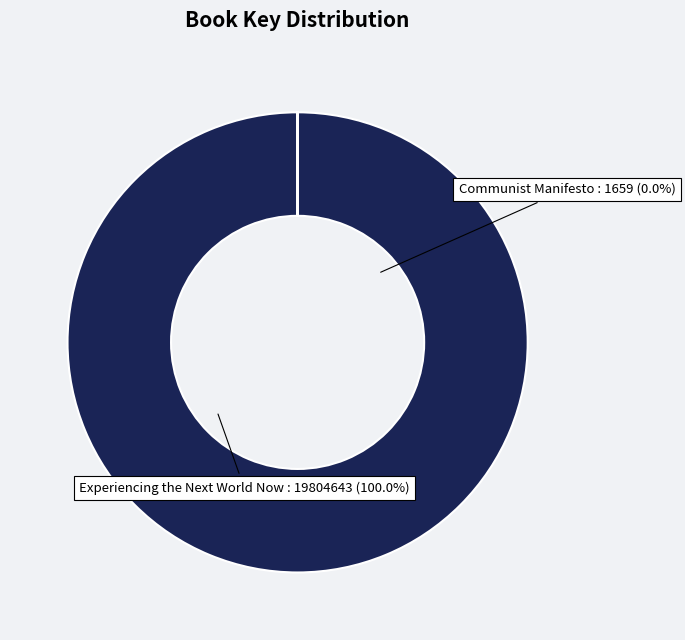

Which category accounts for the majority?

Experiencing the Next World Now